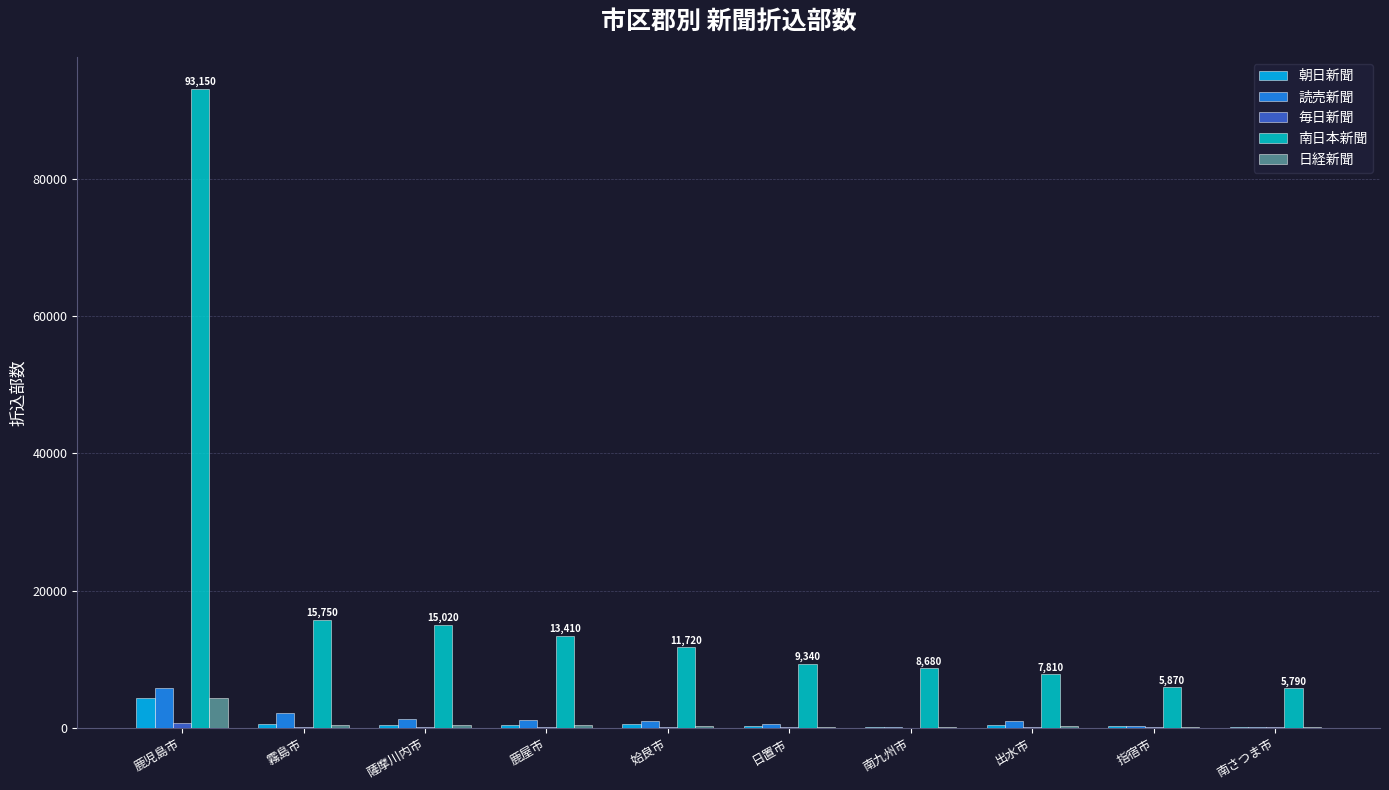

Which series changed the most between 鹿児島市 and 姶良市?

南日本新聞